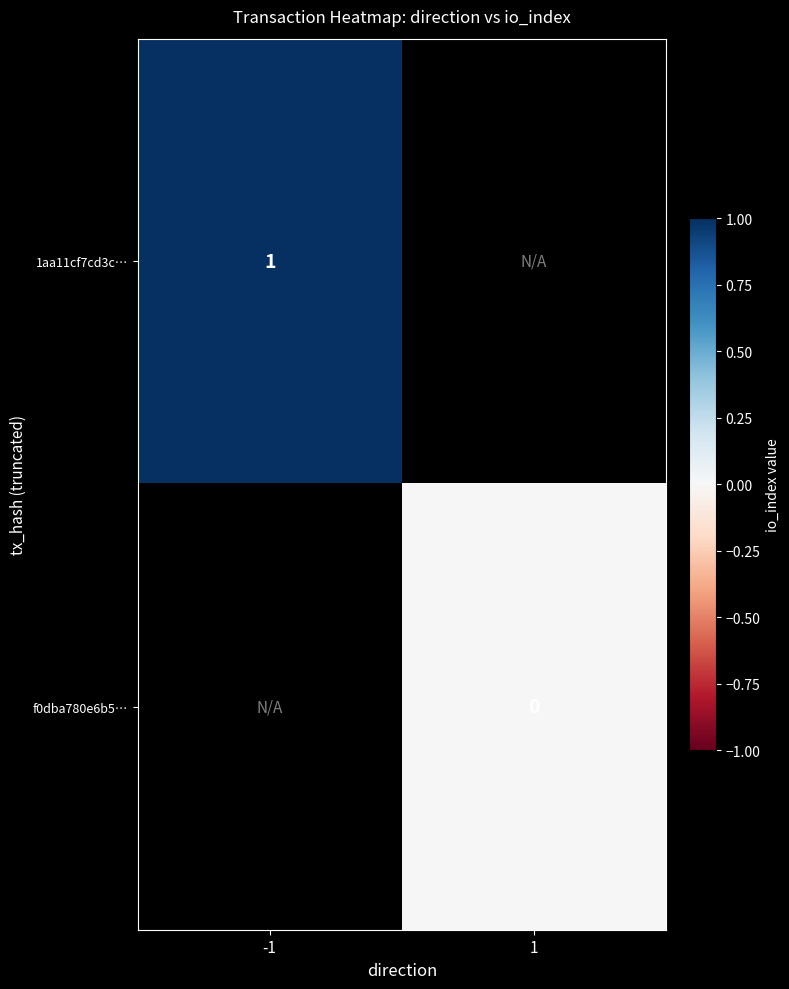

Which category has the highest value across all series?

-1